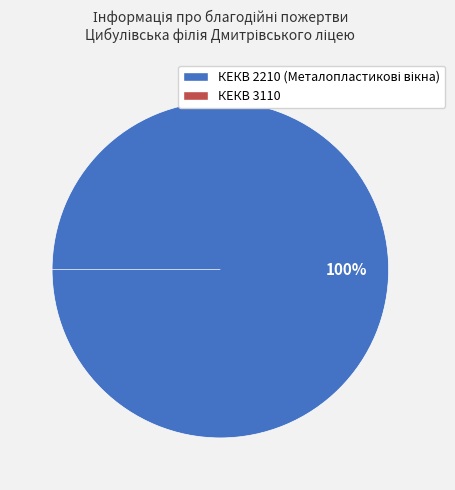

Count the number of slices in the pie.

2